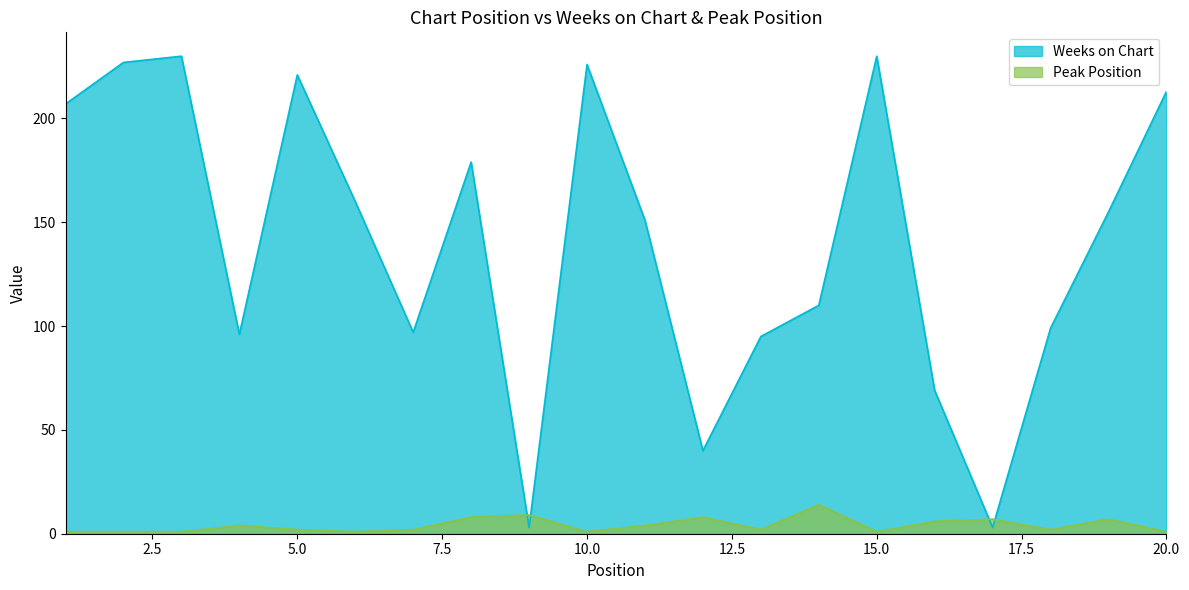

Which series ends up on top after the final intersection of Weeks on Chart and Peak Position?

Weeks on Chart